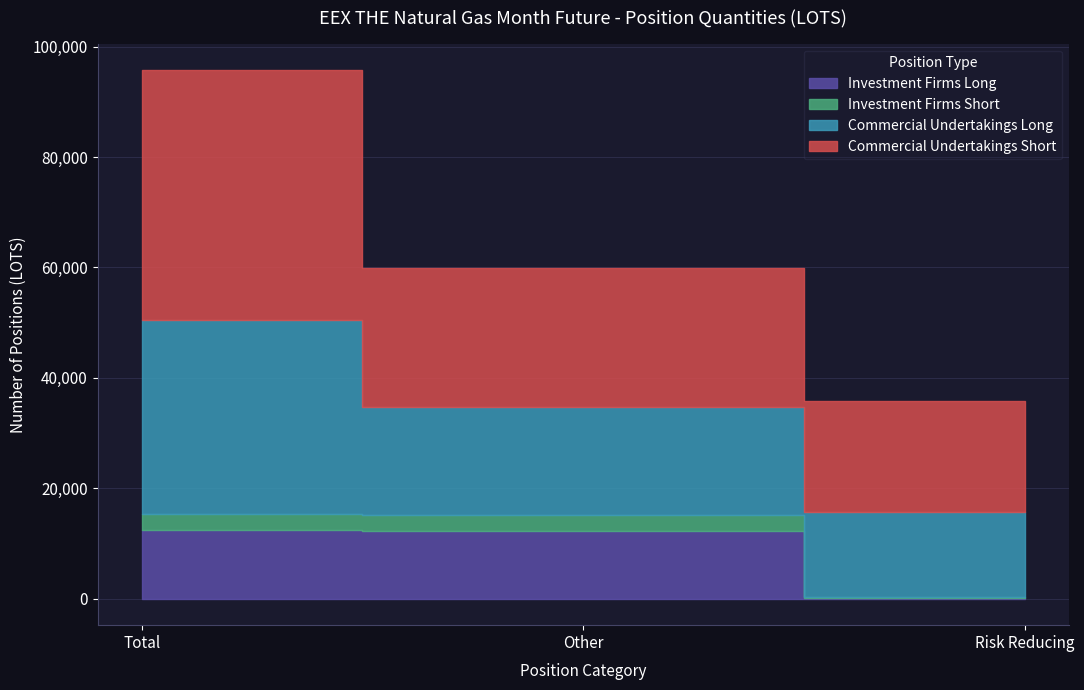

What is the label of the 2nd point from the left?

Other